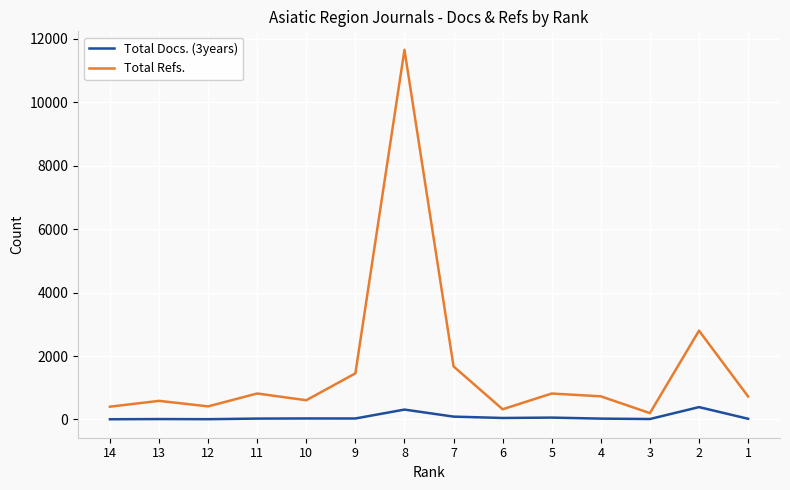

True or false: Total Docs. (3years) has a value of 389 at 2.

True